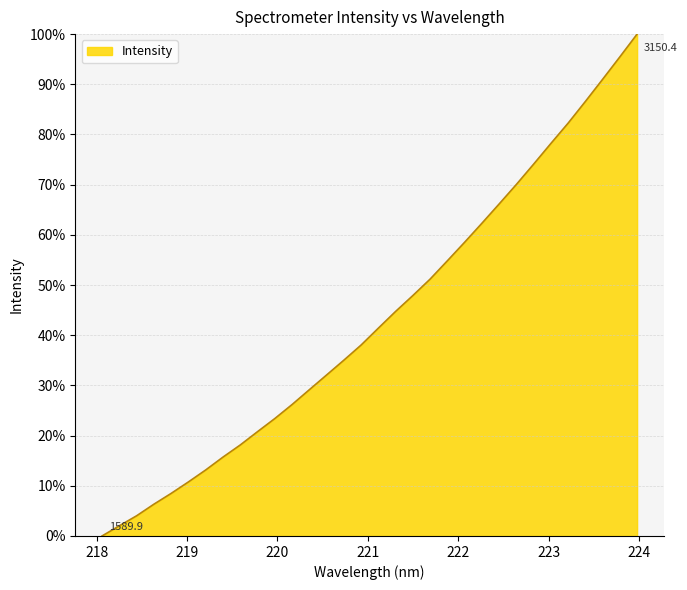

What is the greatest value displayed?

100.0